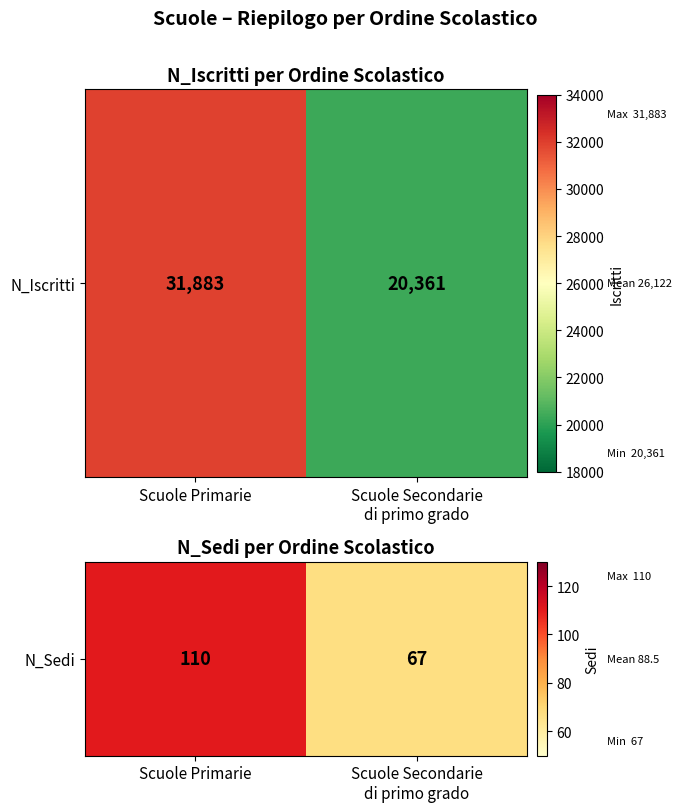

Rank the categories by value from lowest to highest.

Scuole Secondarie
di primo grado, Scuole Primarie